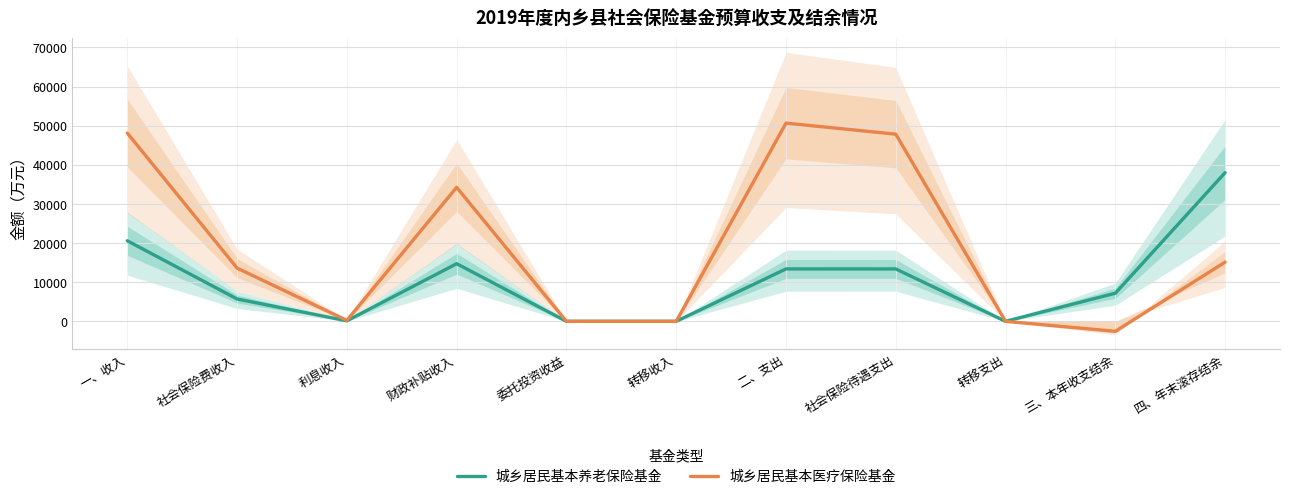

Which has a higher value, 三、本年收支结余 or 财政补贴收入?

财政补贴收入